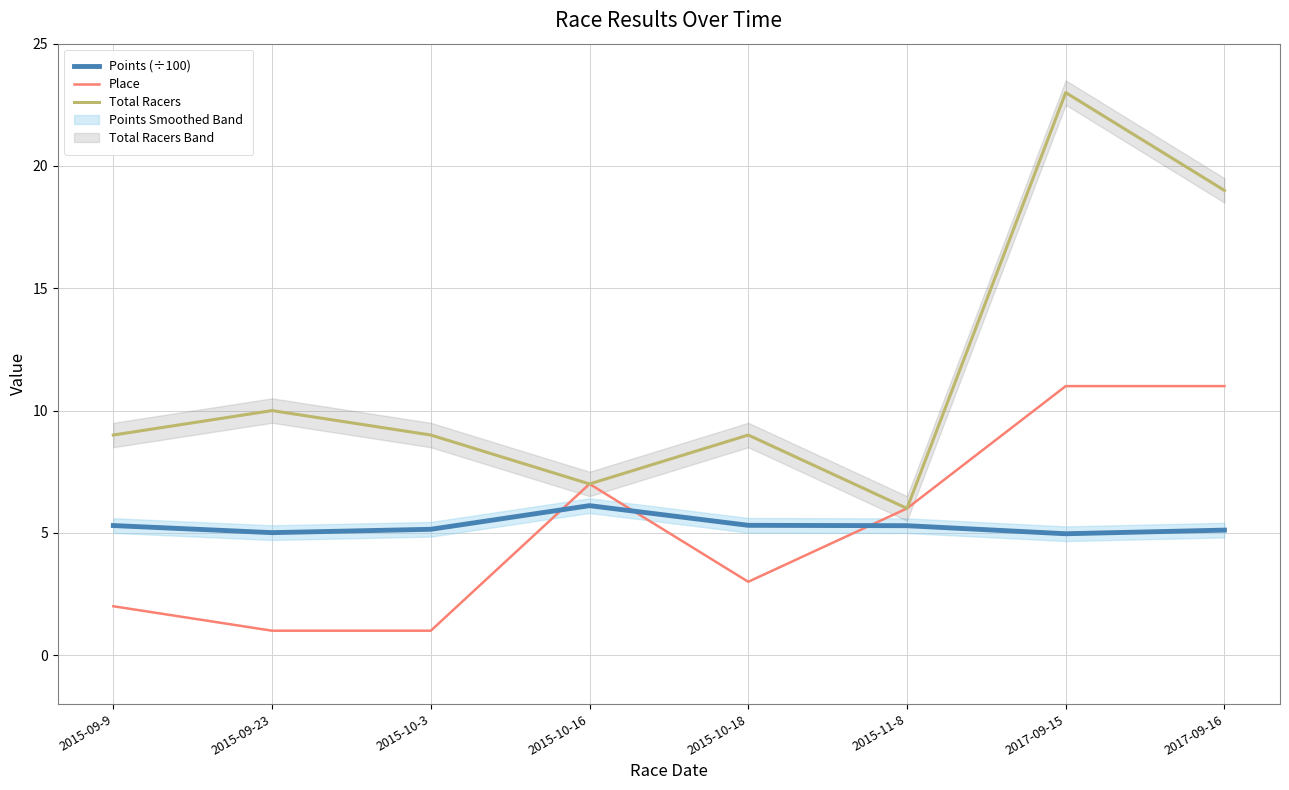

Between 2015-09-9 and 2015-10-18, which is larger?

2015-10-18